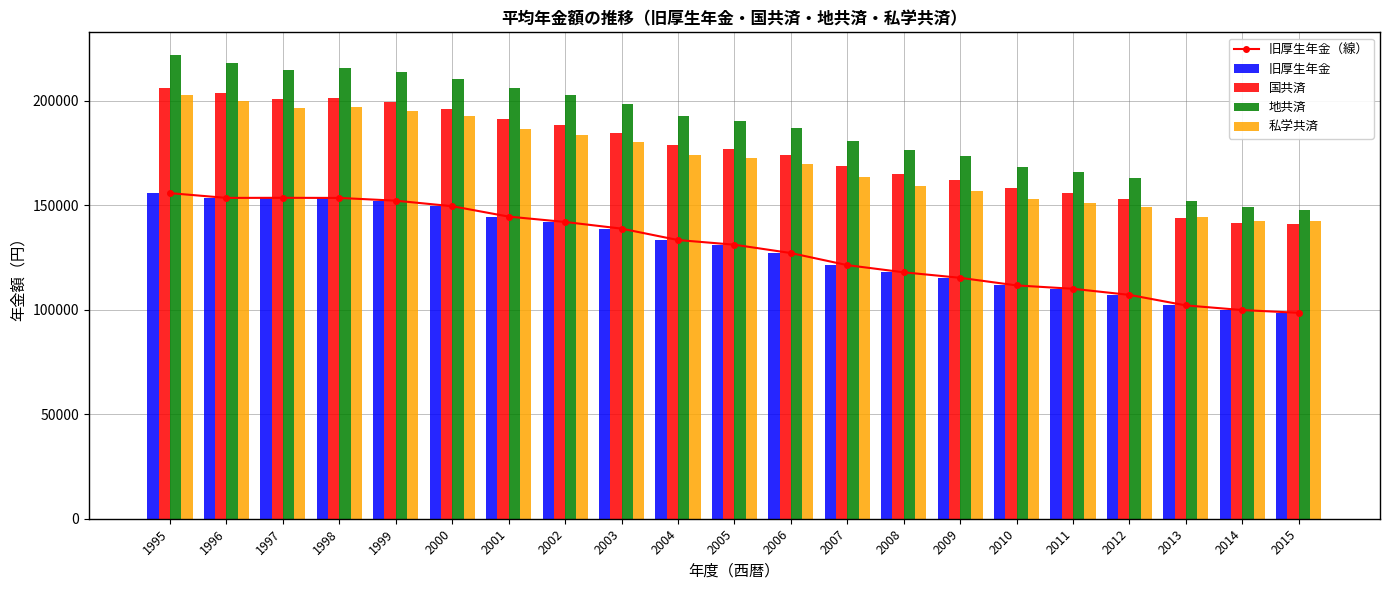

Which label corresponds to the largest value in the chart?

1995